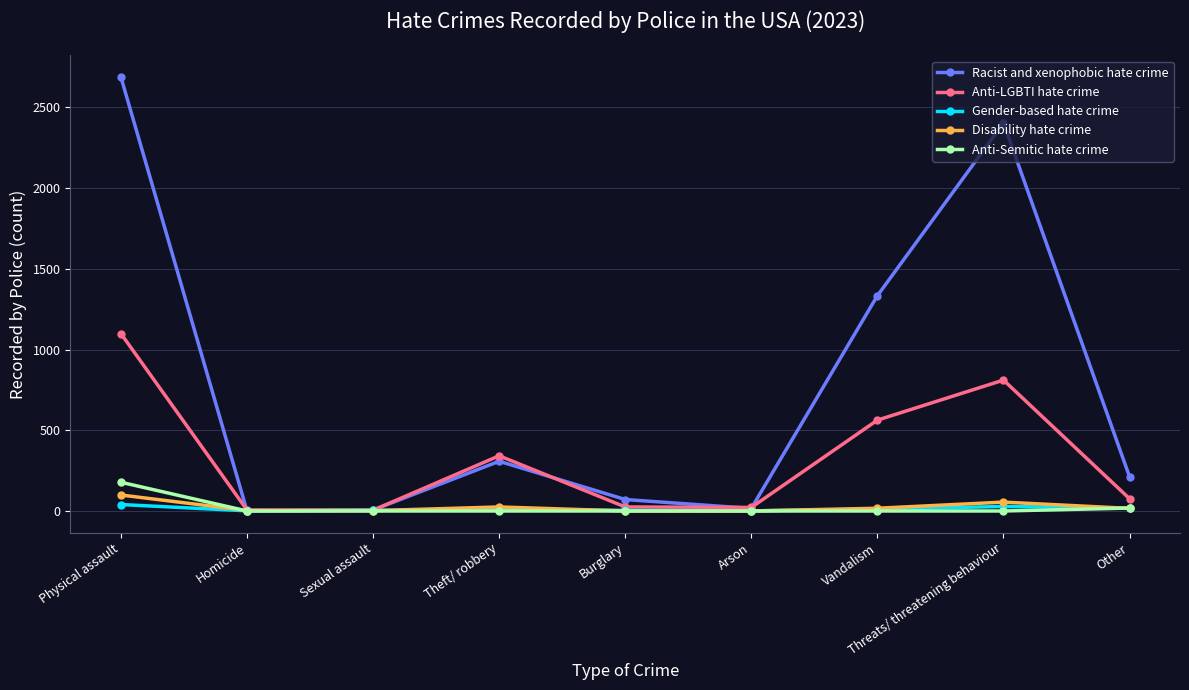

What are all the series names shown in the legend?

Racist and xenophobic hate crime, Anti-LGBTI hate crime, Gender-based hate crime, Disability hate crime, Anti-Semitic hate crime